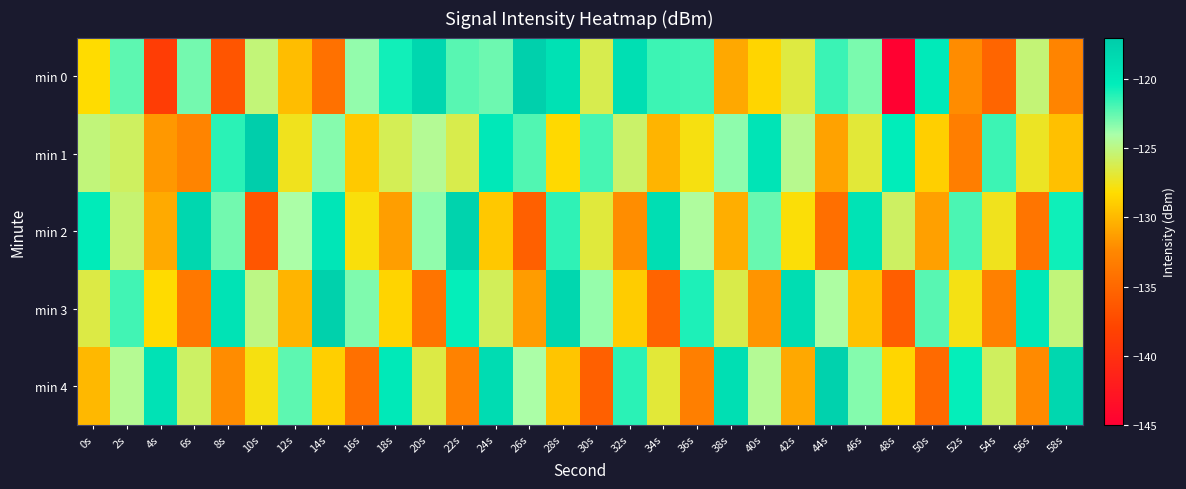

Which series has the largest range (max minus min)?

min 0